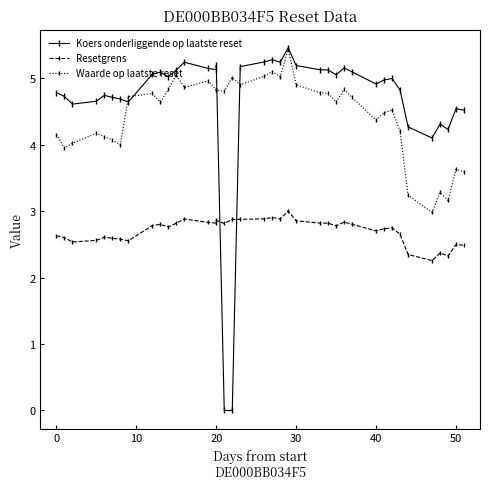

Is this an area chart (filled region under the line)?

No